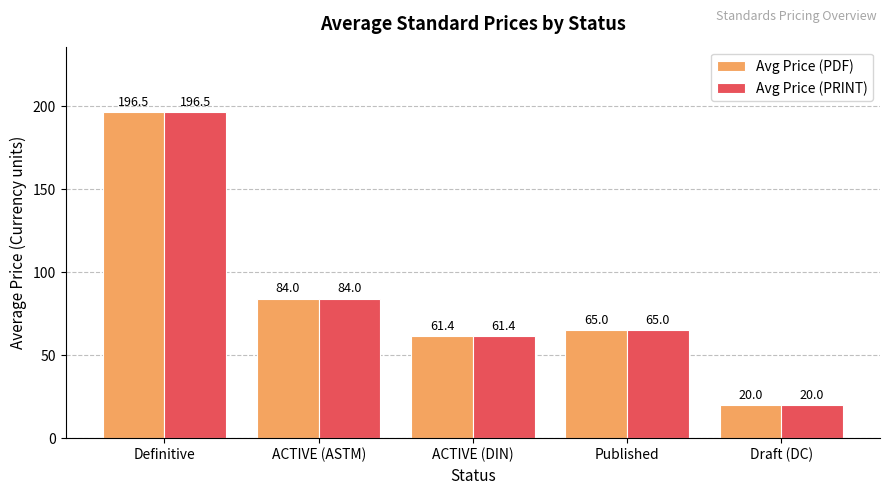

What is the minimum value shown in the chart?

20.0